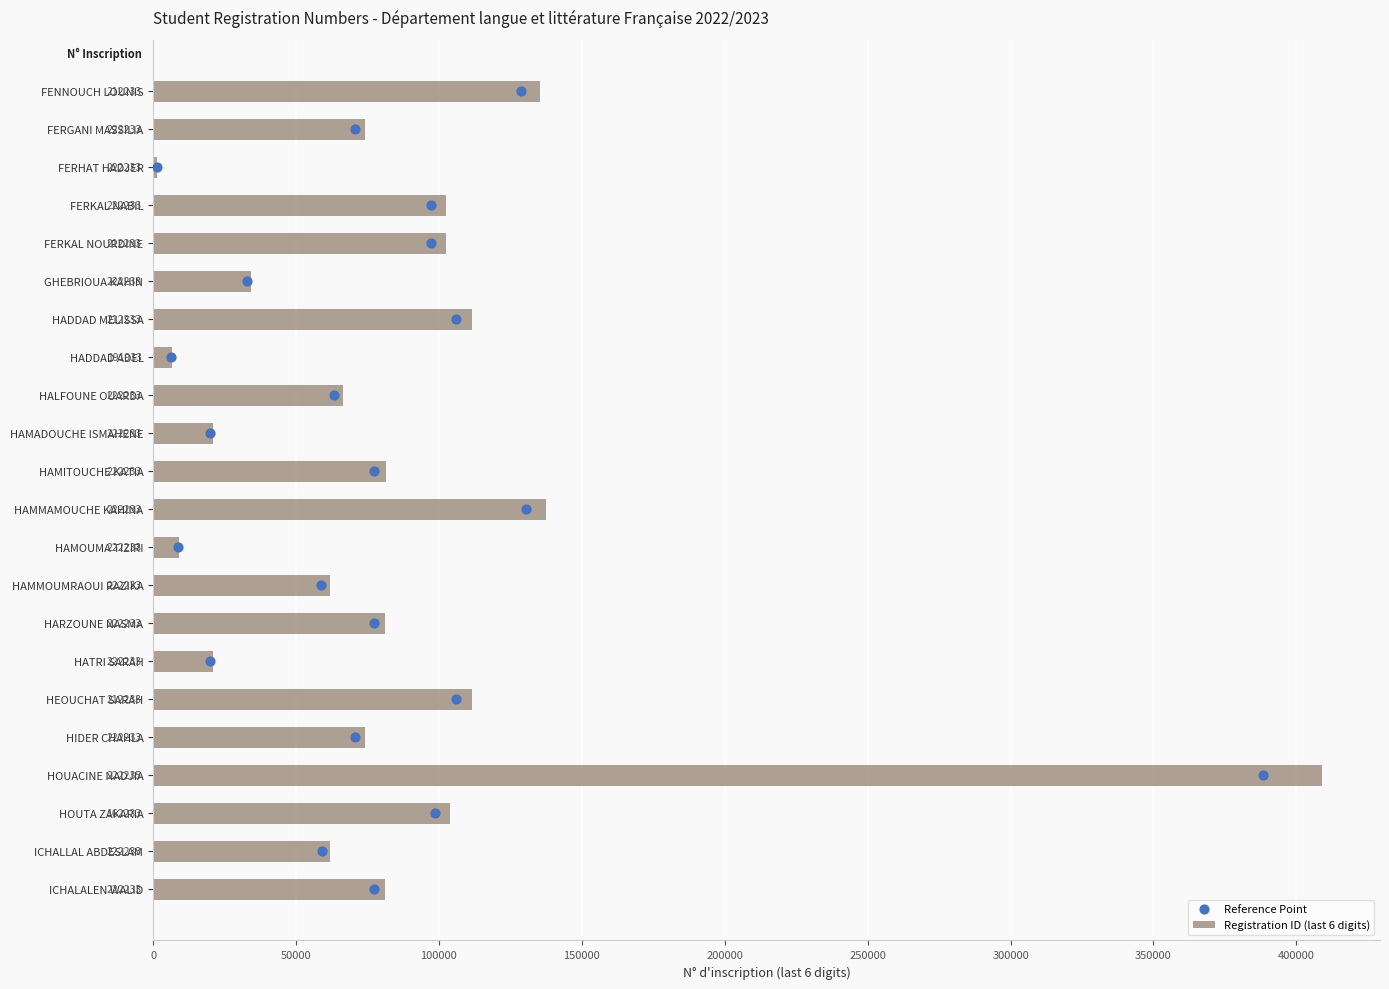

Which series has the largest Y range (max minus min)?

Registration ID (last 6 digits)